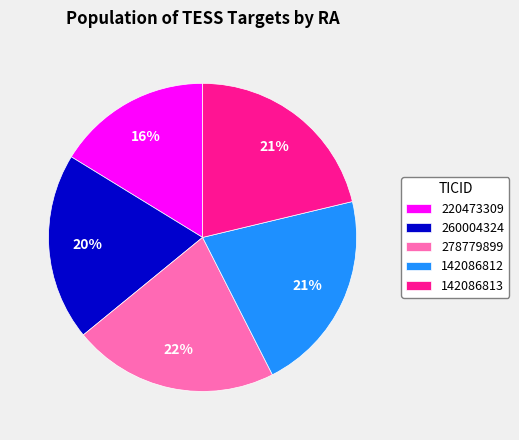

How many slices are in this pie chart?

5